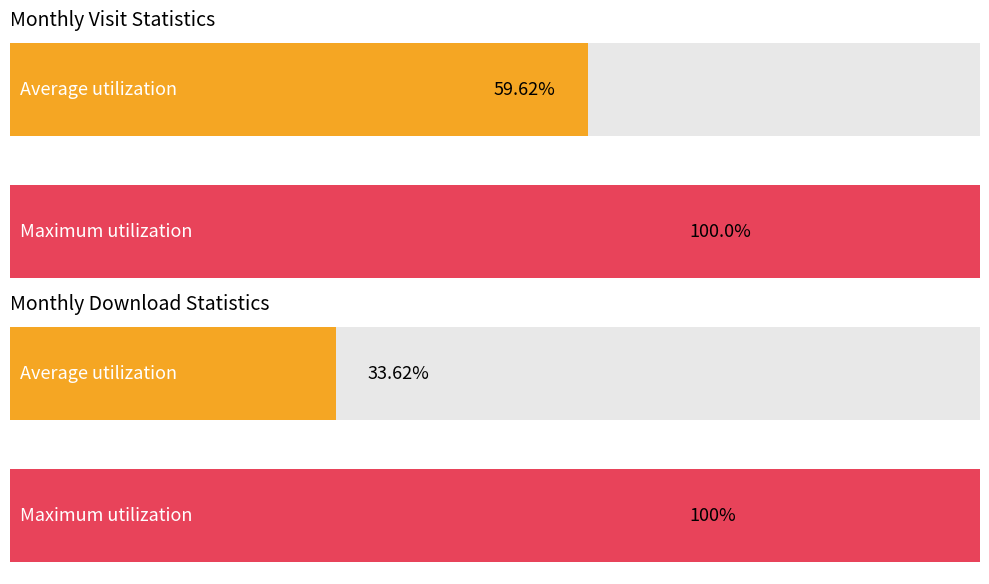

List the series in order of their peak value, highest first.

monthly_visit, monthly_download_resource